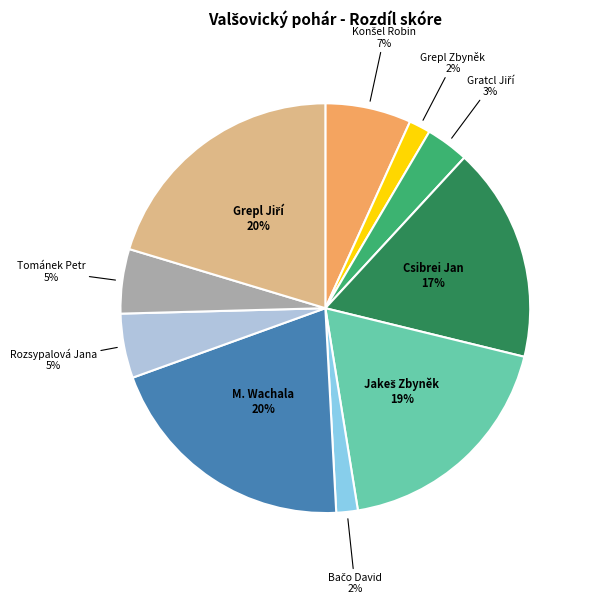

Is there a majority slice in this chart?

No